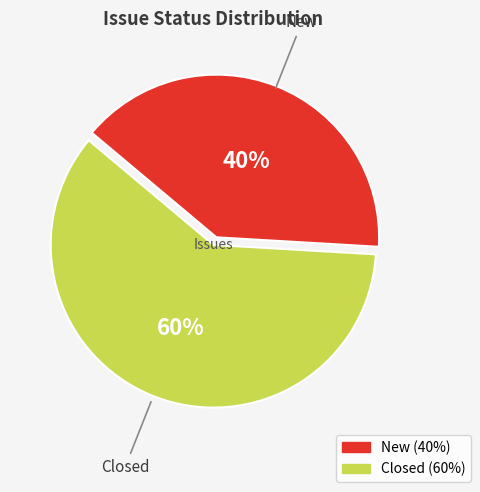

To the nearest percent, what portion does Closed represent?

60%